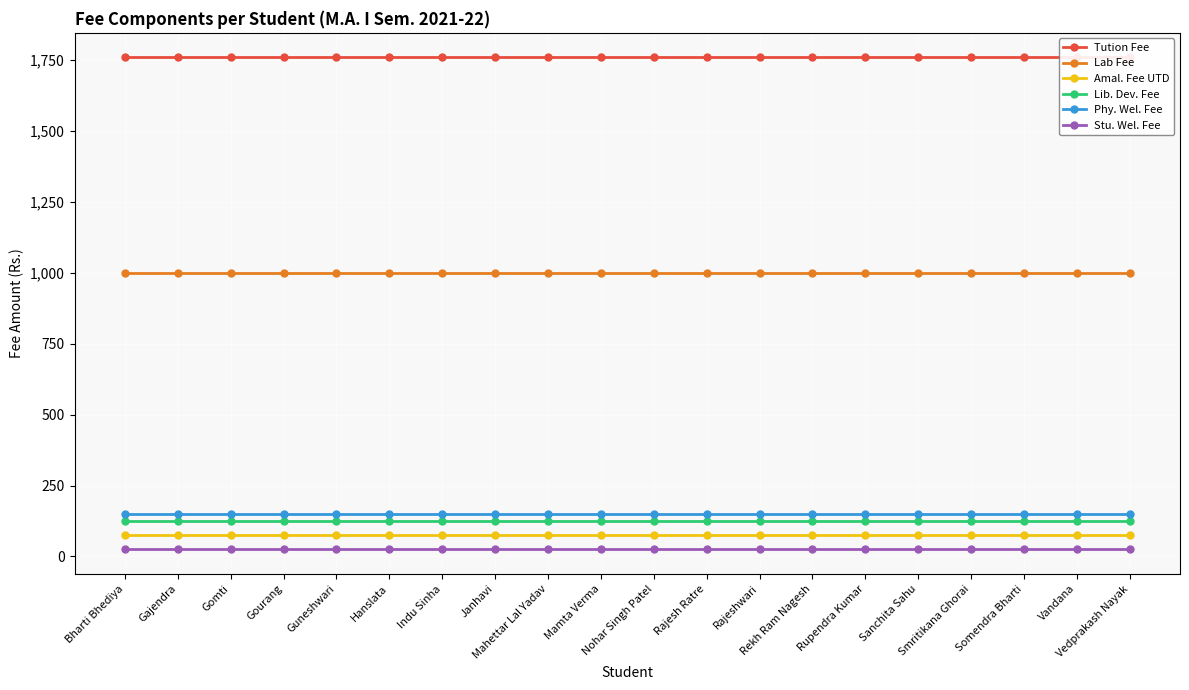

At which category is the sum across all series the highest?

Bharti Bhediya